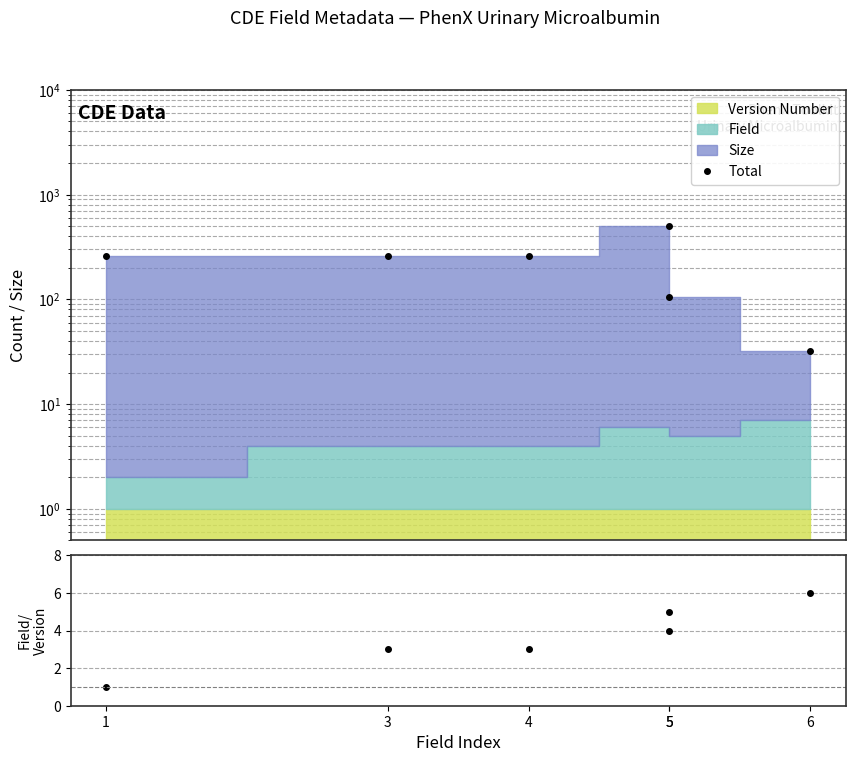

In Total, how many points are higher than both neighbors (excluding endpoints)?

1